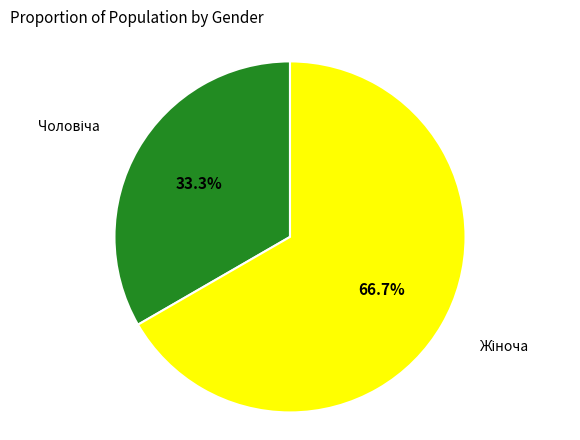

Is there a majority slice in this chart?

Yes